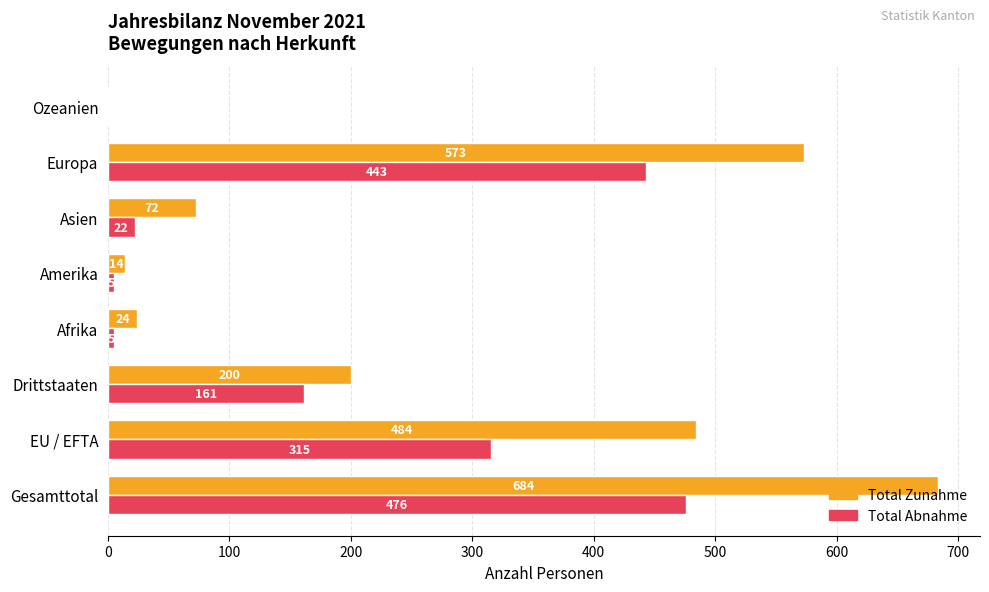

Is the value of Total Zunahme at Gesamttotal greater than the value of Total Abnahme at Europa?

Yes